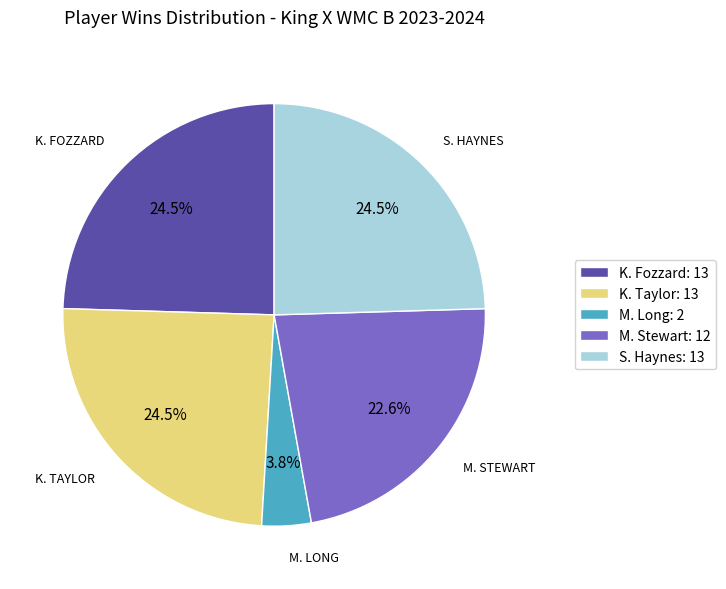

True or false: M. Stewart accounts for 23% of the total.

True